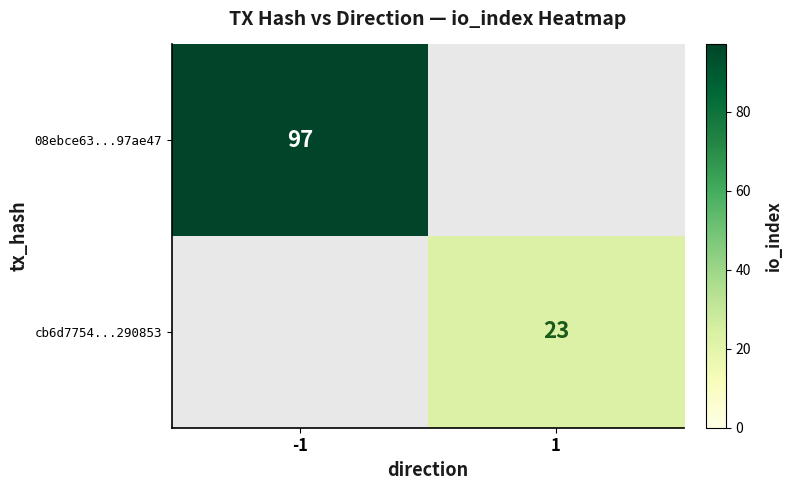

Is the value of cb6d7754...290853 at 1 greater than the value of 08ebce63...97ae47 at -1?

No